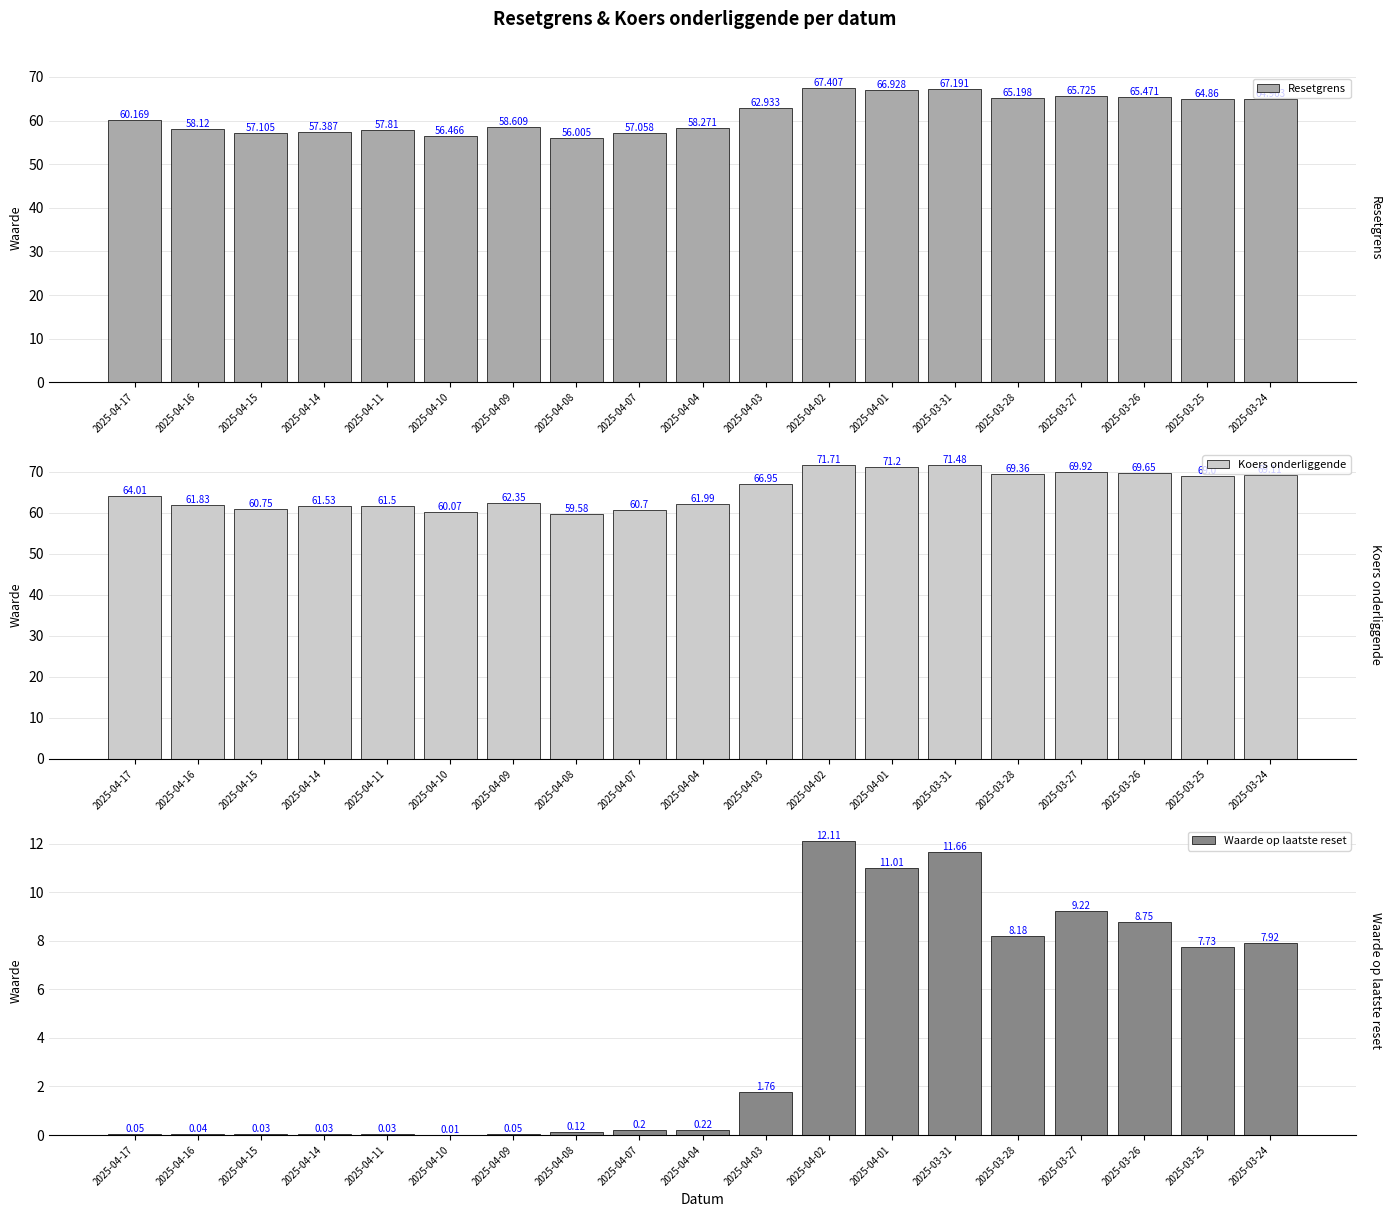

How many groups of bars are there?

19